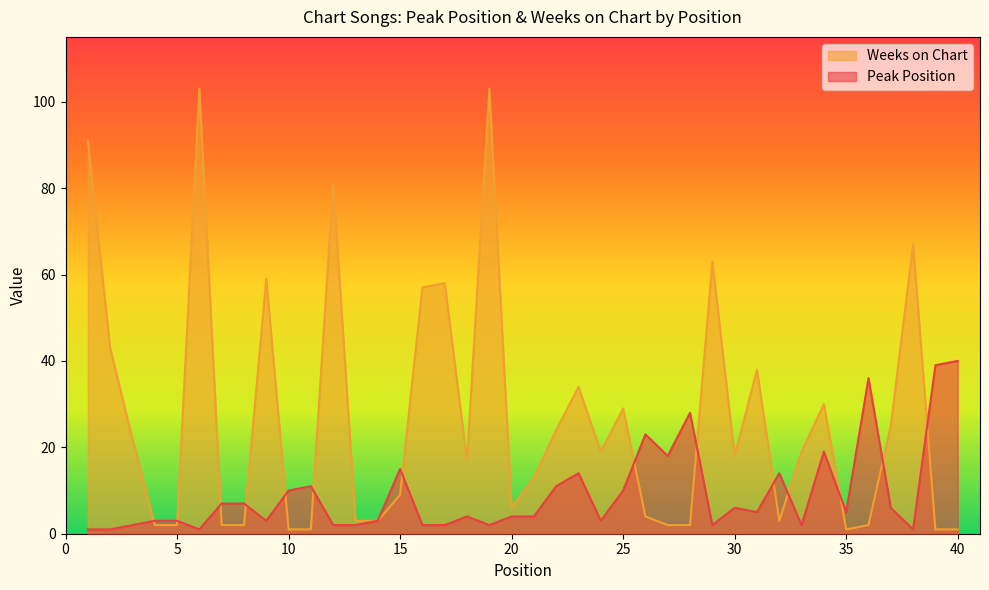

Between 20 and 28, which series saw the biggest shift?

Peak Position